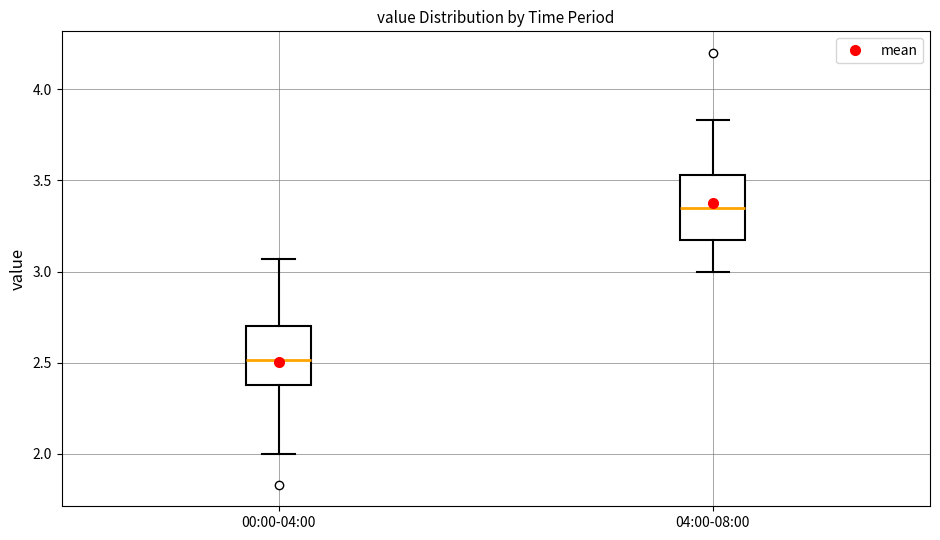

Which box's median line is the highest?

04:00-08:00